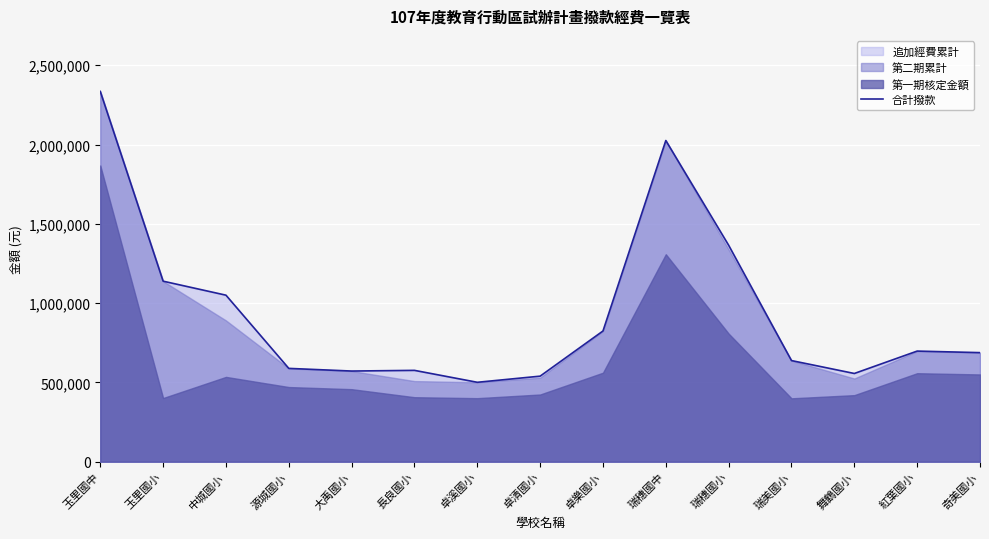

How many interior local valleys (lower than both neighbors) does the data have?

3